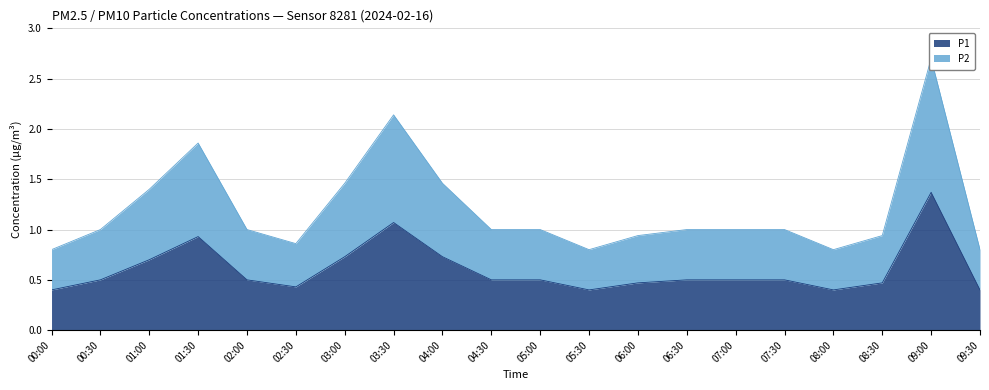

Is it true that P1 equals 0.3 at 06:30?

False